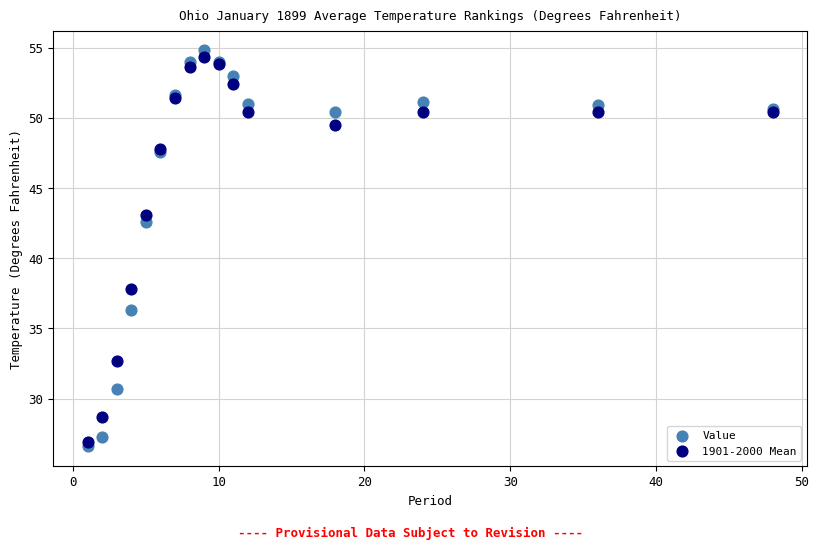

Which series has the widest spread of Y values?

Value